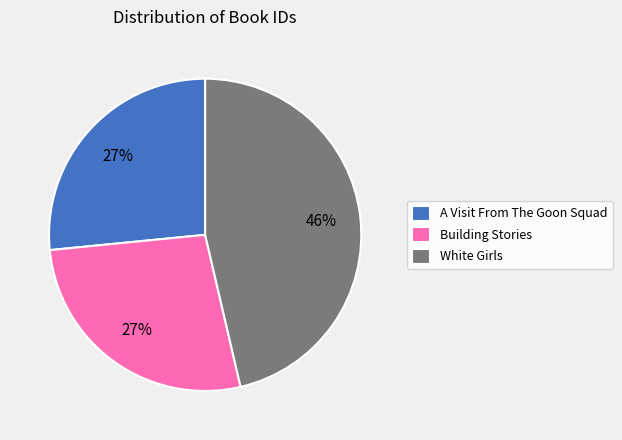

Combined, do White Girls and A Visit From The Goon Squad account for over 50%?

Yes